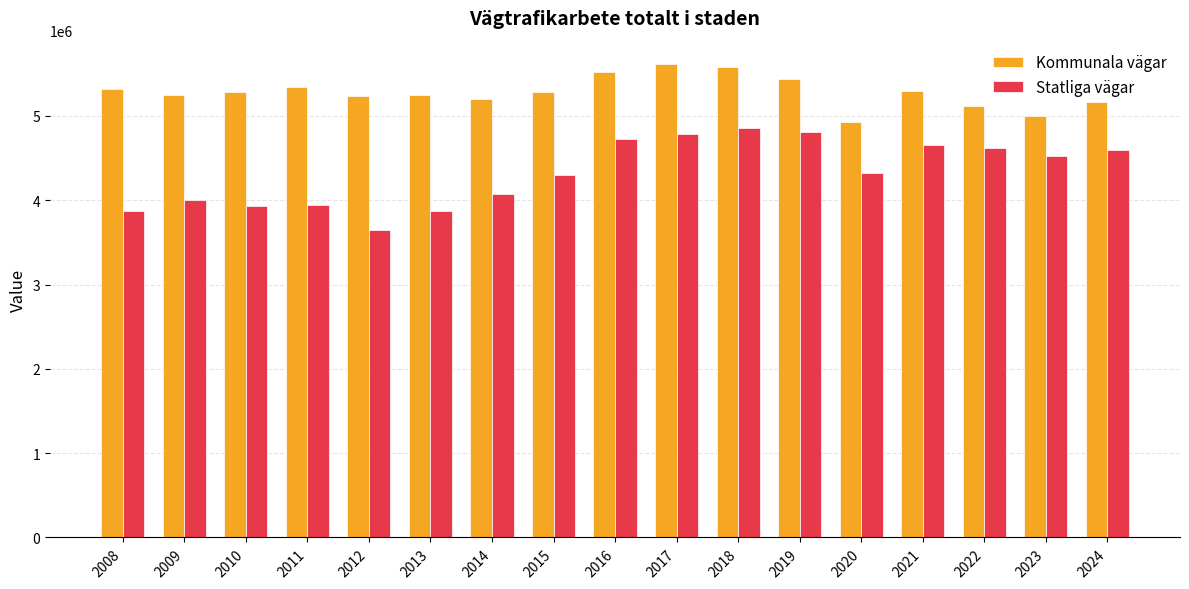

Which series has the largest range (max minus min)?

Statliga vägar